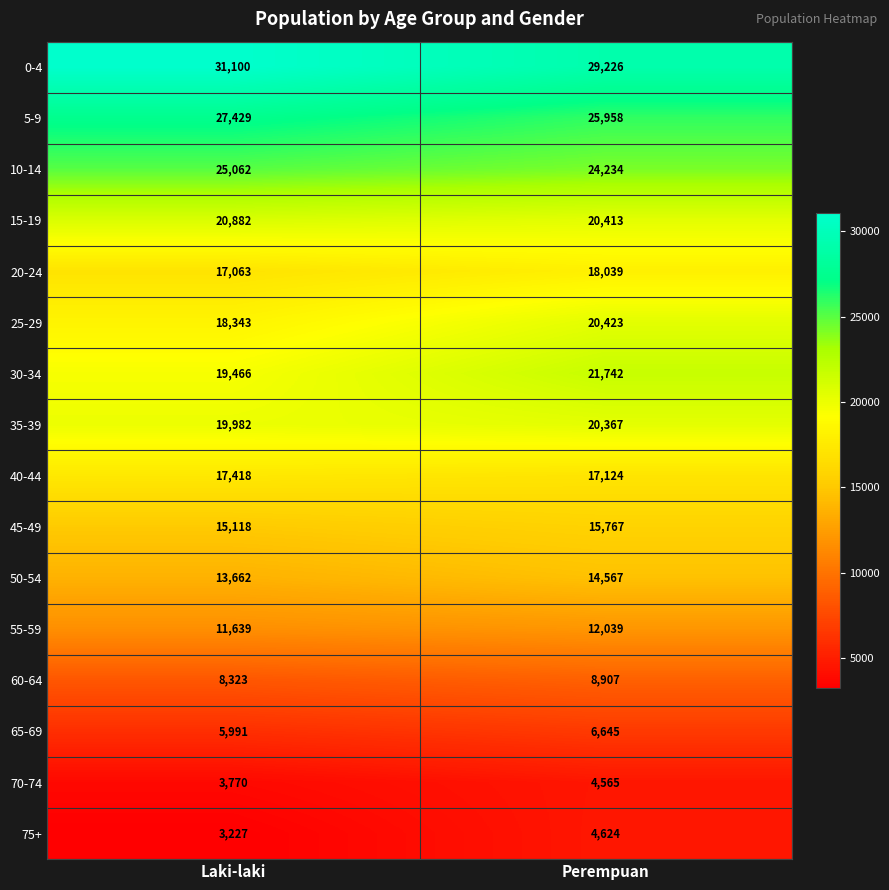

What is the sum of all 70-74 values?

8335